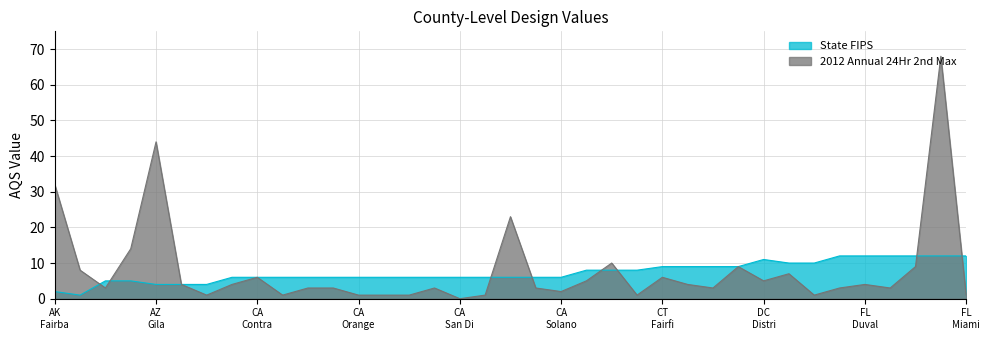

How many interior local peaks does the State FIPS series have?

1